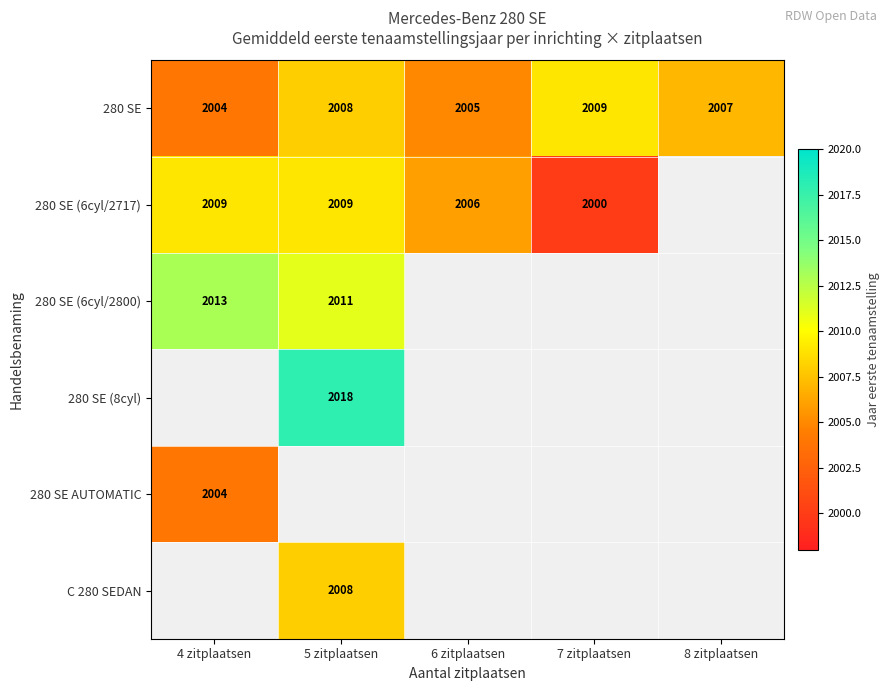

What is the minimum value shown in the chart?

2000.0